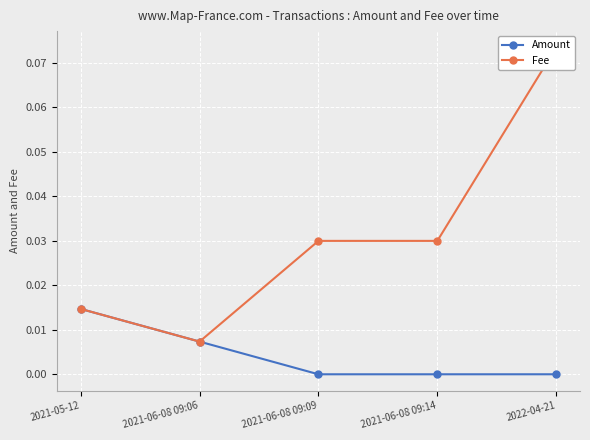

What is the label of the 4th point from the left?

2021-06-08 09:14